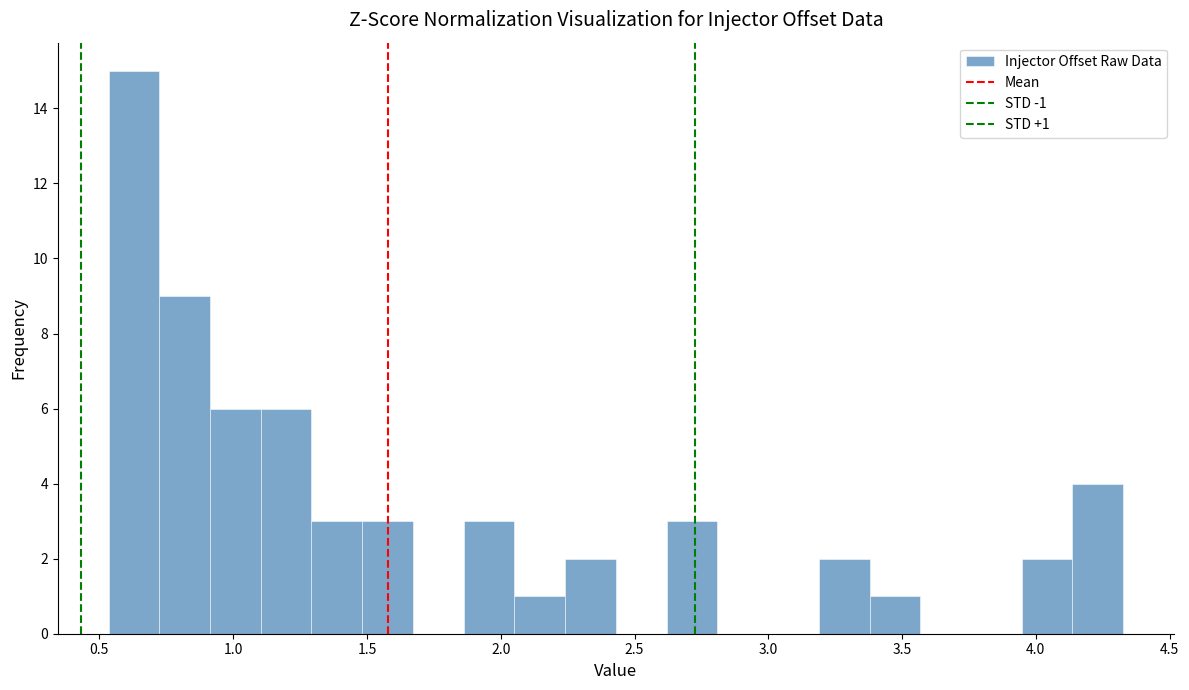

Around what value on the x-axis is the tallest bar? Give the approximate position of its centre, as read against the axis.

0.65